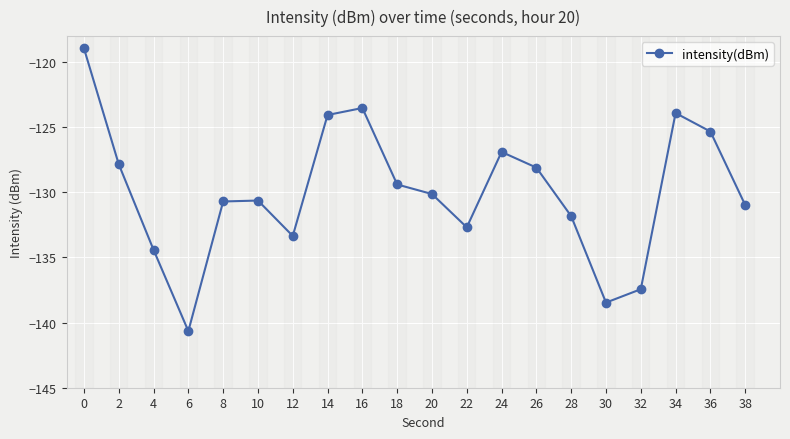

The value at 28 is -131.8. True or false?

True